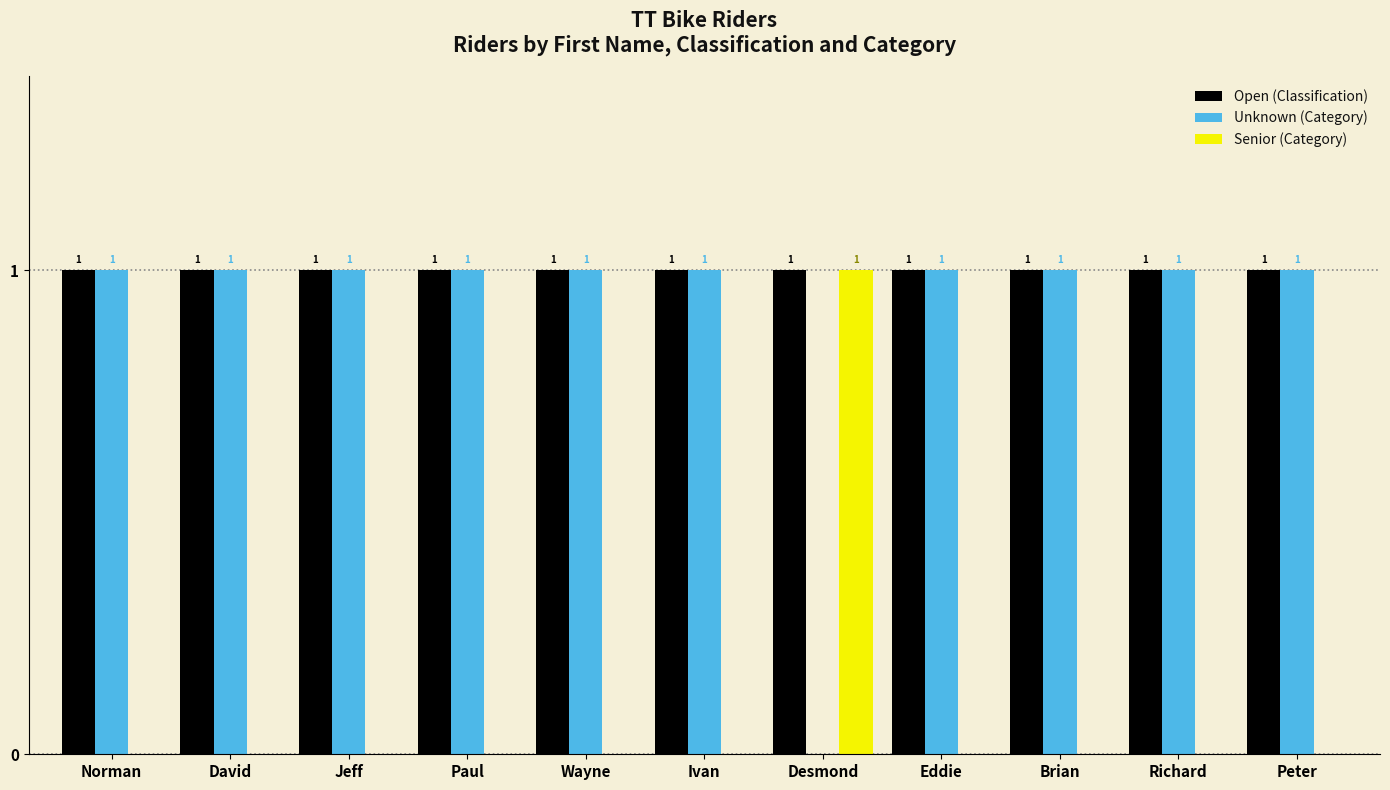

At which label is Unknown (Category) closest to 0?

Desmond